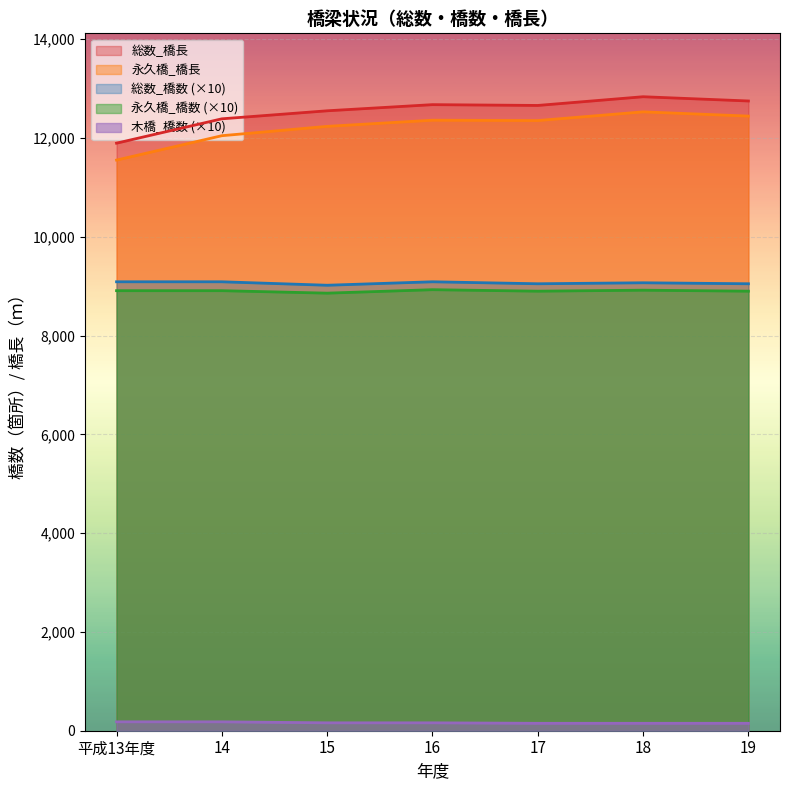

Count the 永久橋_橋数 values in the range 8900 to 8920.

5